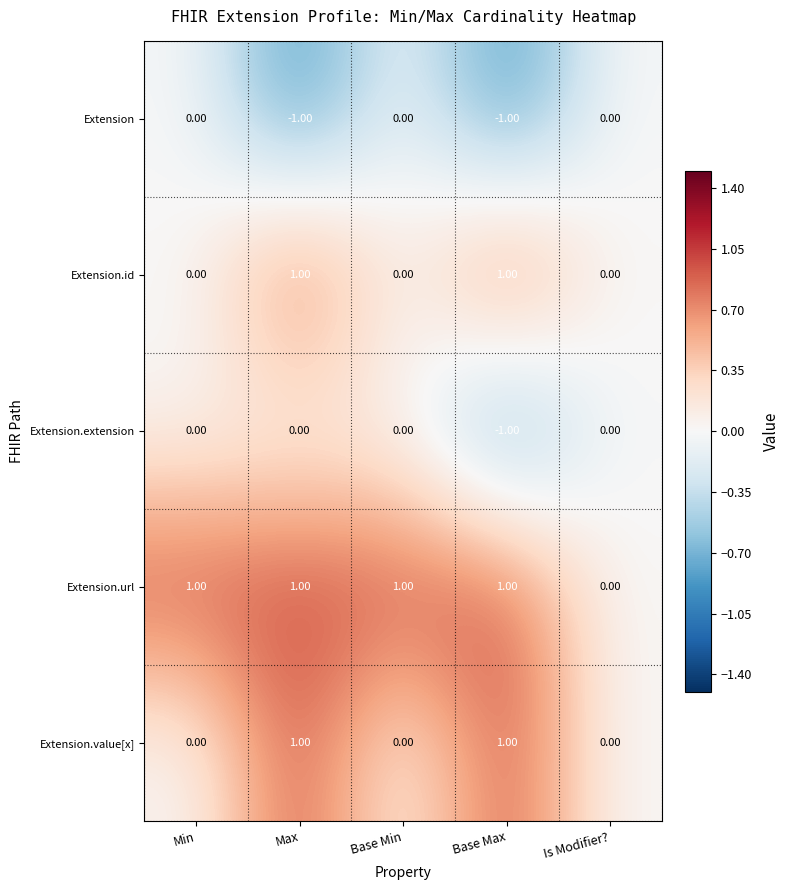

At which category is the sum across all series the highest?

Max